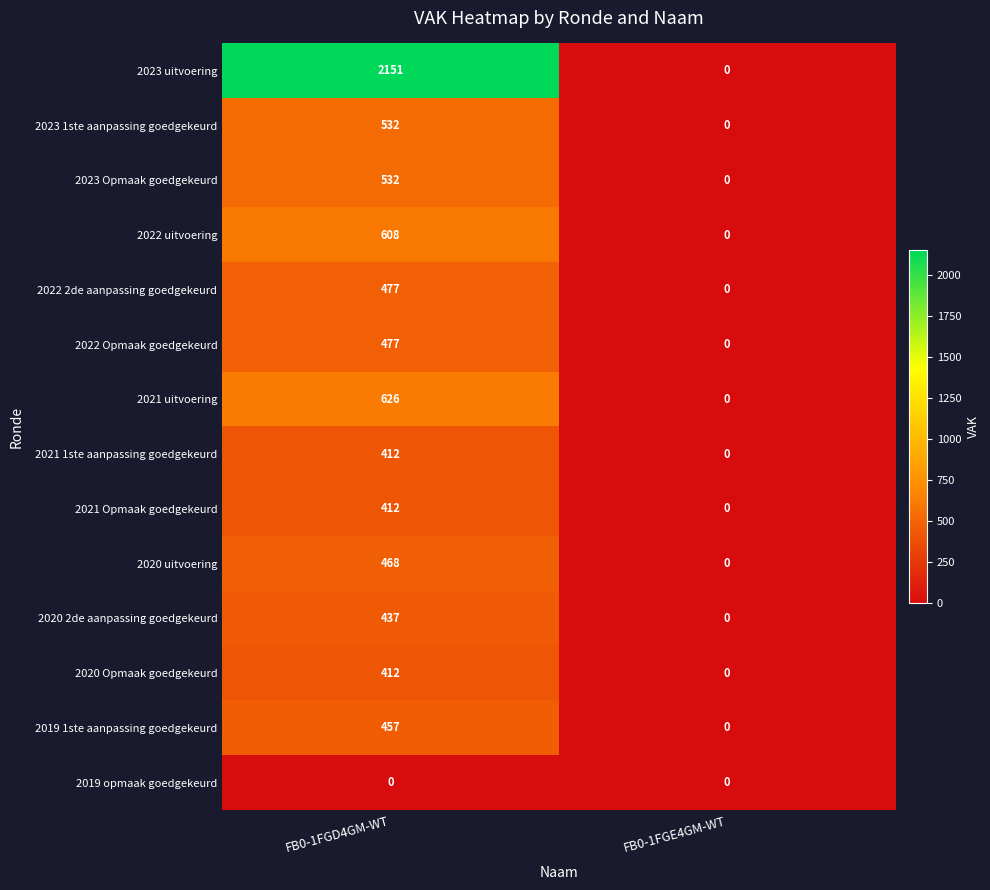

What is the spread (max minus min) of values at FB0-1FGD4GM-WT?

2151